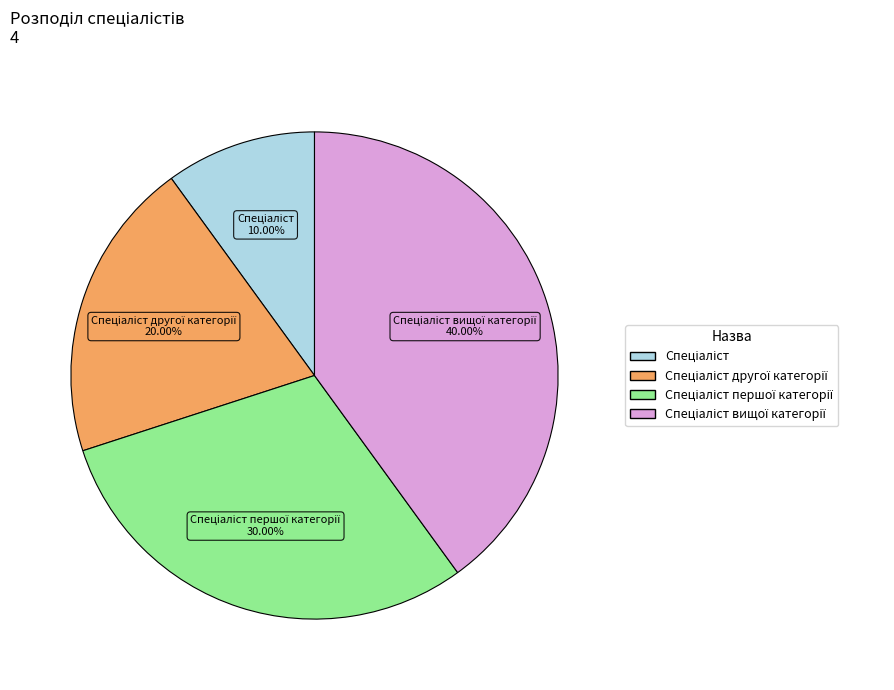

Is there a majority slice in this chart?

No